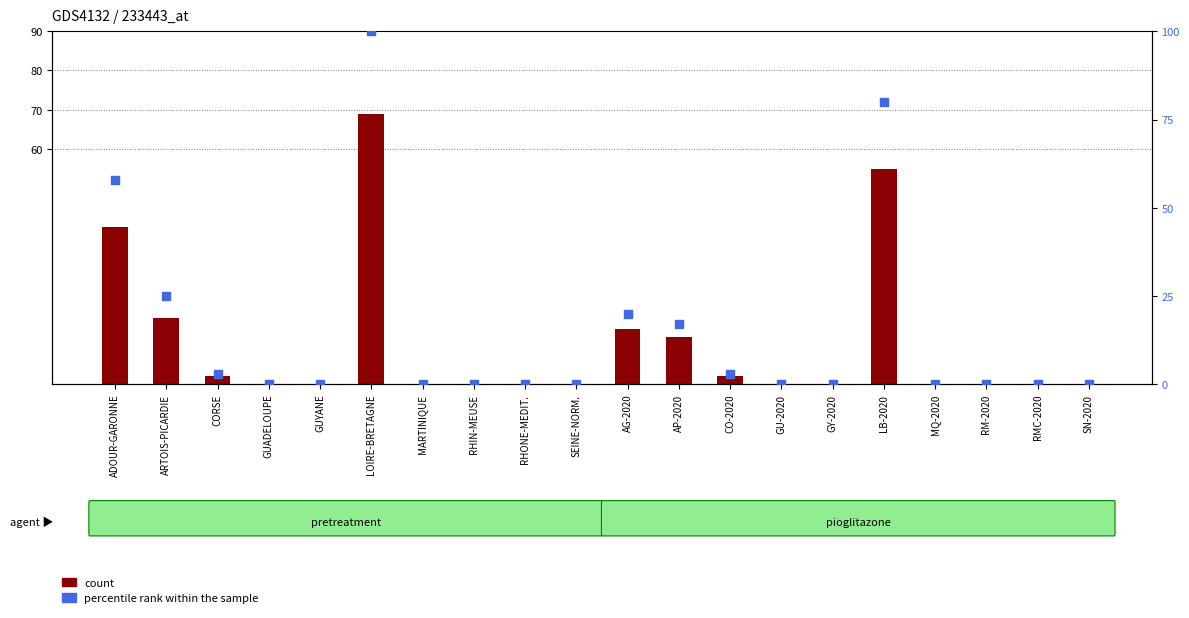

Which series reaches the maximum Y coordinate?

percentile rank within the sample